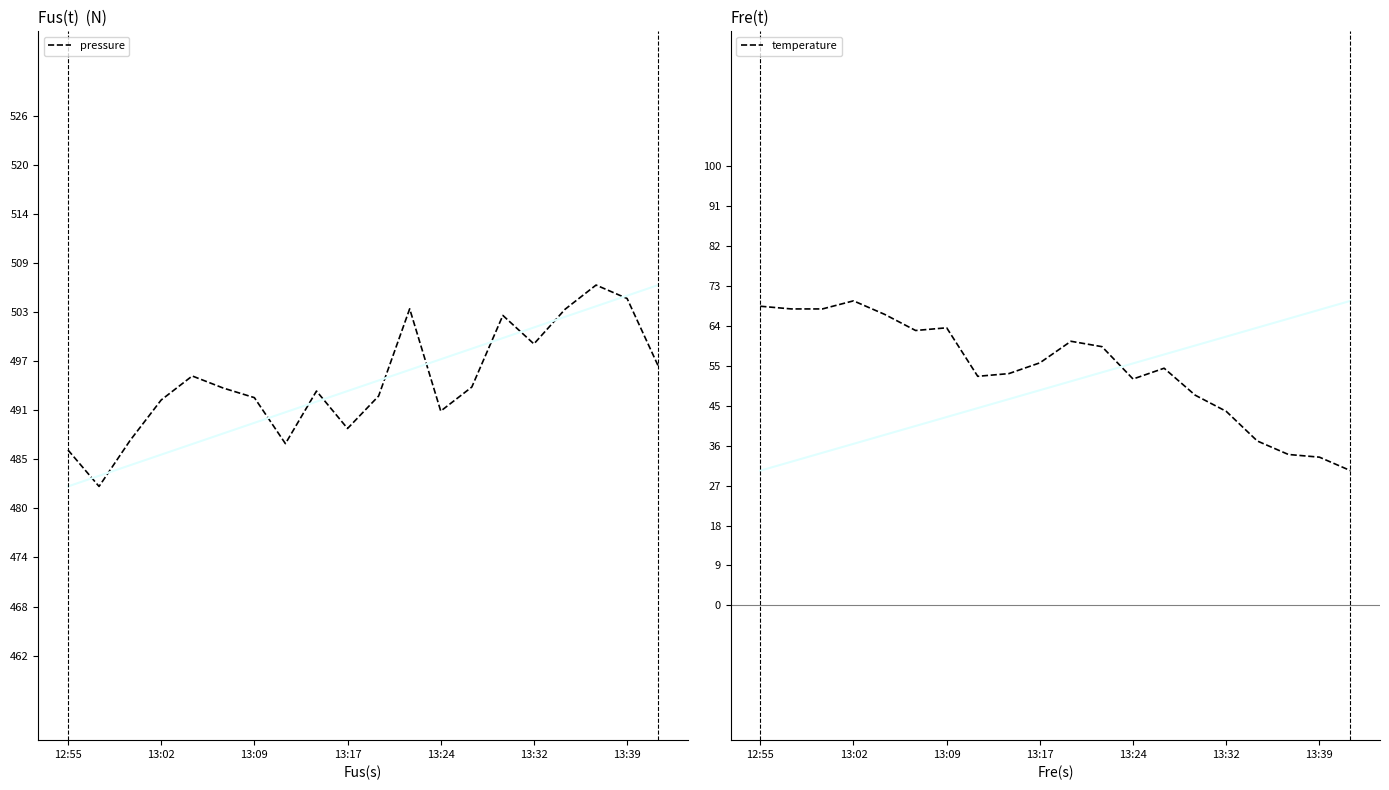

True or false: pressure and temperature intersect in this chart.

False